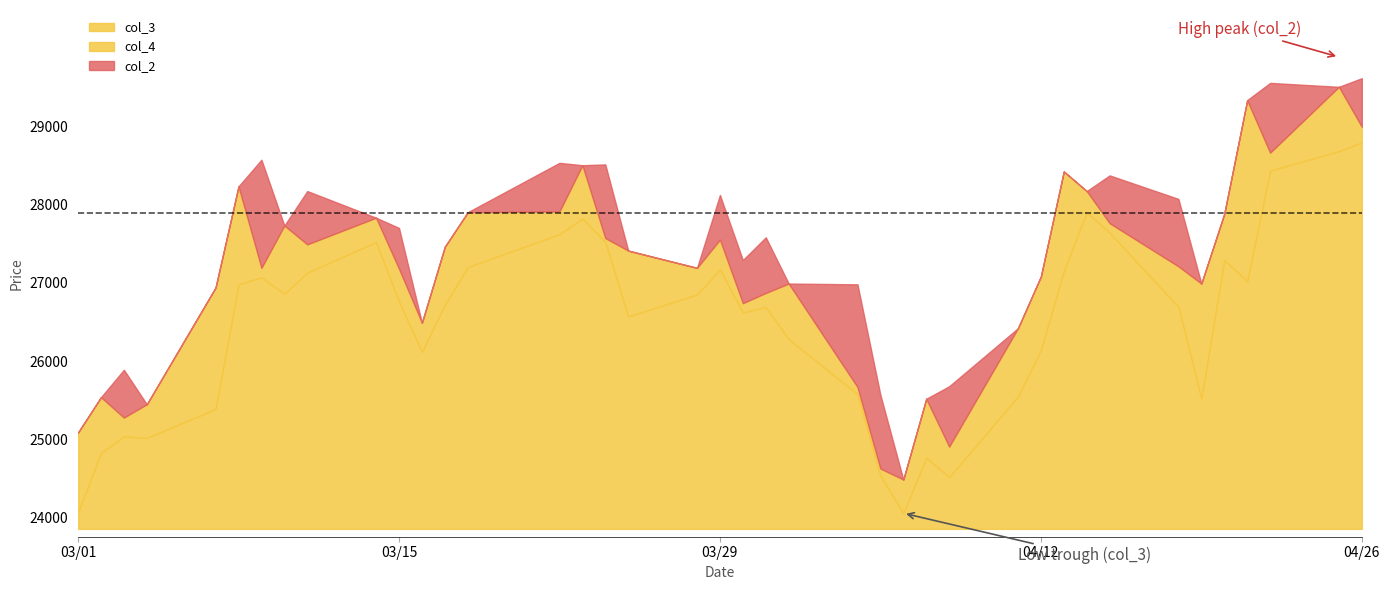

The value of col_3 at 03/29 is 3310. True or false?

True